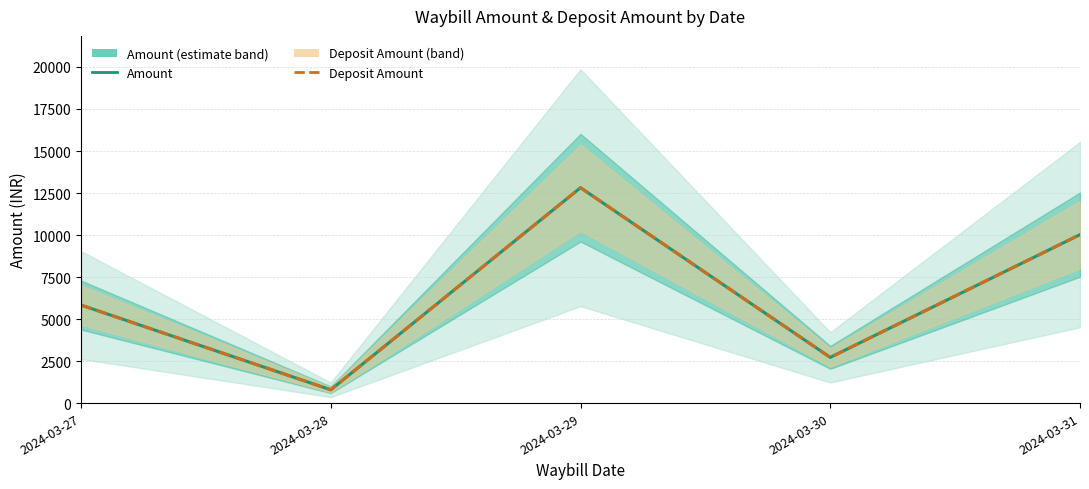

How many data points in Amount are less than 5833?

2